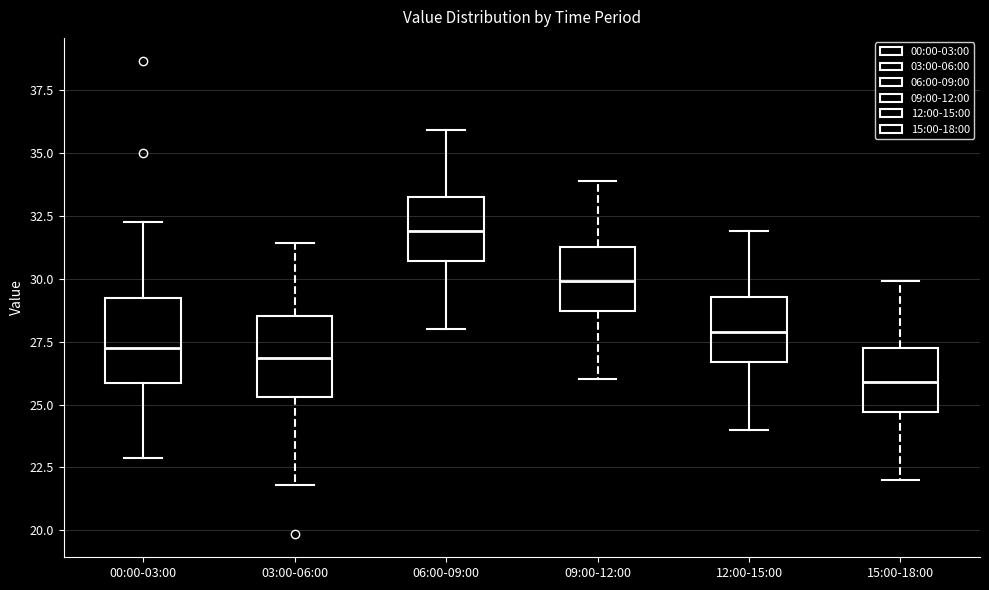

Reading left to right, read every box against the y-axis: the position of its median line, the range the box covers, and the ends of its whiskers. The values are not printed on the chart, so give them approximately, as read against the axis.

00:00-03:00: median 27.0, box 26.0 to 29.5, whiskers 23.0 to 32.5
03:00-06:00: median 27.0, box 25.5 to 28.5, whiskers 22.0 to 31.5
06:00-09:00: median 32.0, box 30.5 to 33.5, whiskers 28.0 to 36.0
09:00-12:00: median 30.0, box 28.5 to 31.5, whiskers 26.0 to 34.0
12:00-15:00: median 28.0, box 26.5 to 29.5, whiskers 24.0 to 32.0
15:00-18:00: median 26.0, box 24.5 to 27.5, whiskers 22.0 to 30.0